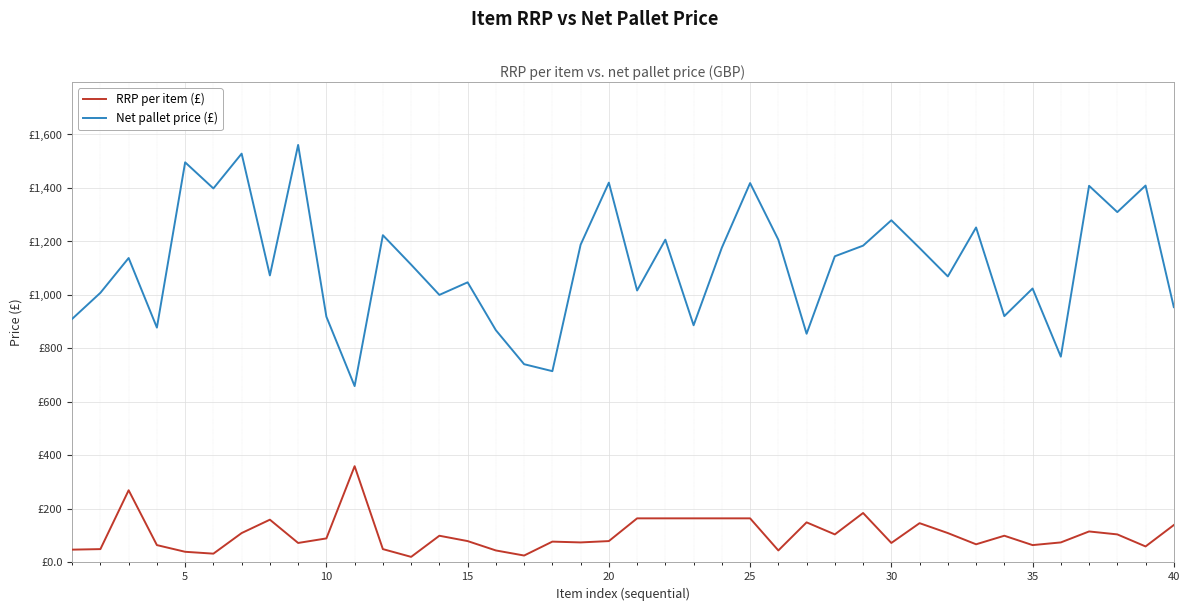

Does the chart display data point markers on the line(s)?

No